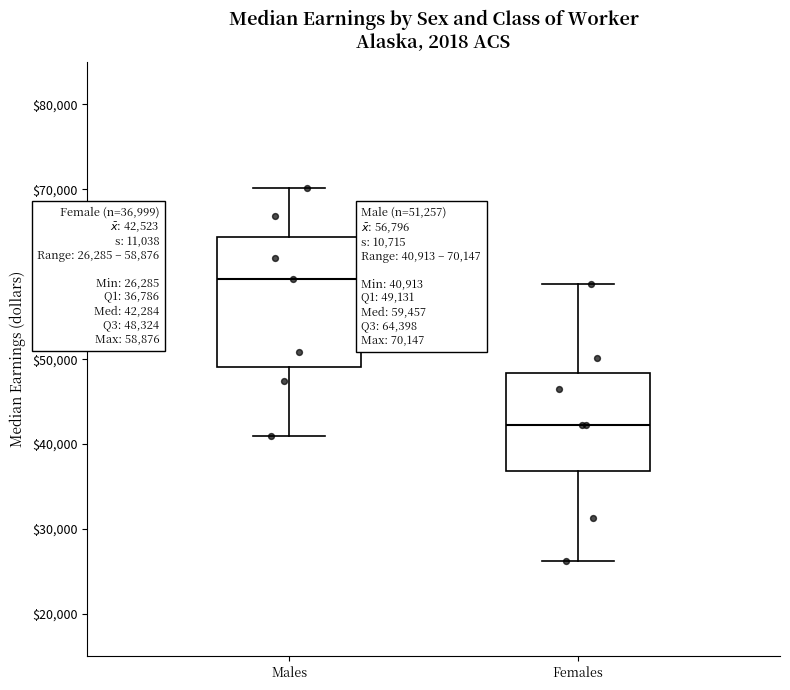

Comparing the boxes themselves (not the whiskers), which one is the tallest?

Males